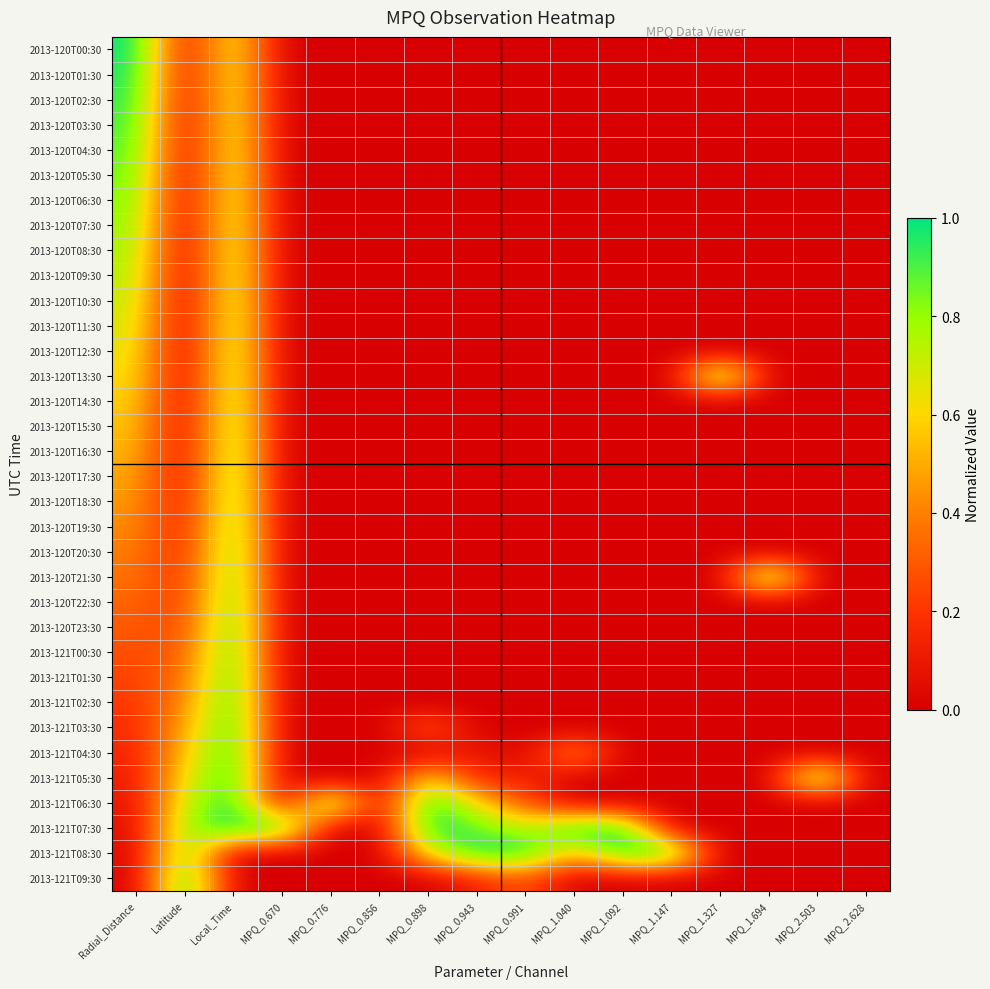

What is the total value across all series at MPQ_0.670?

1.0